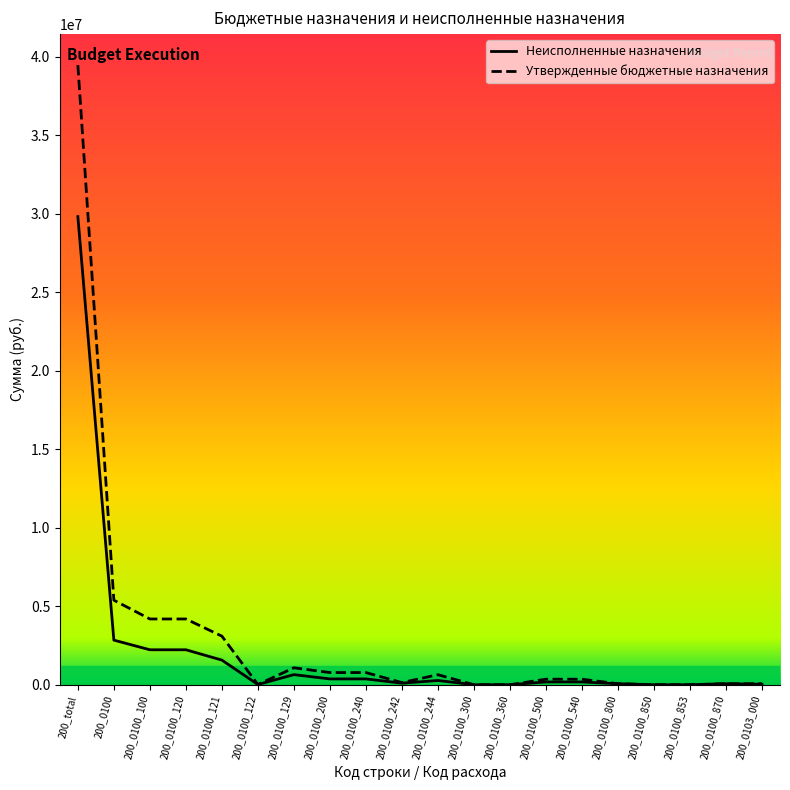

The value of Утвержденные бюджетные назначения at 200_total is 39475032.1. True or false?

True